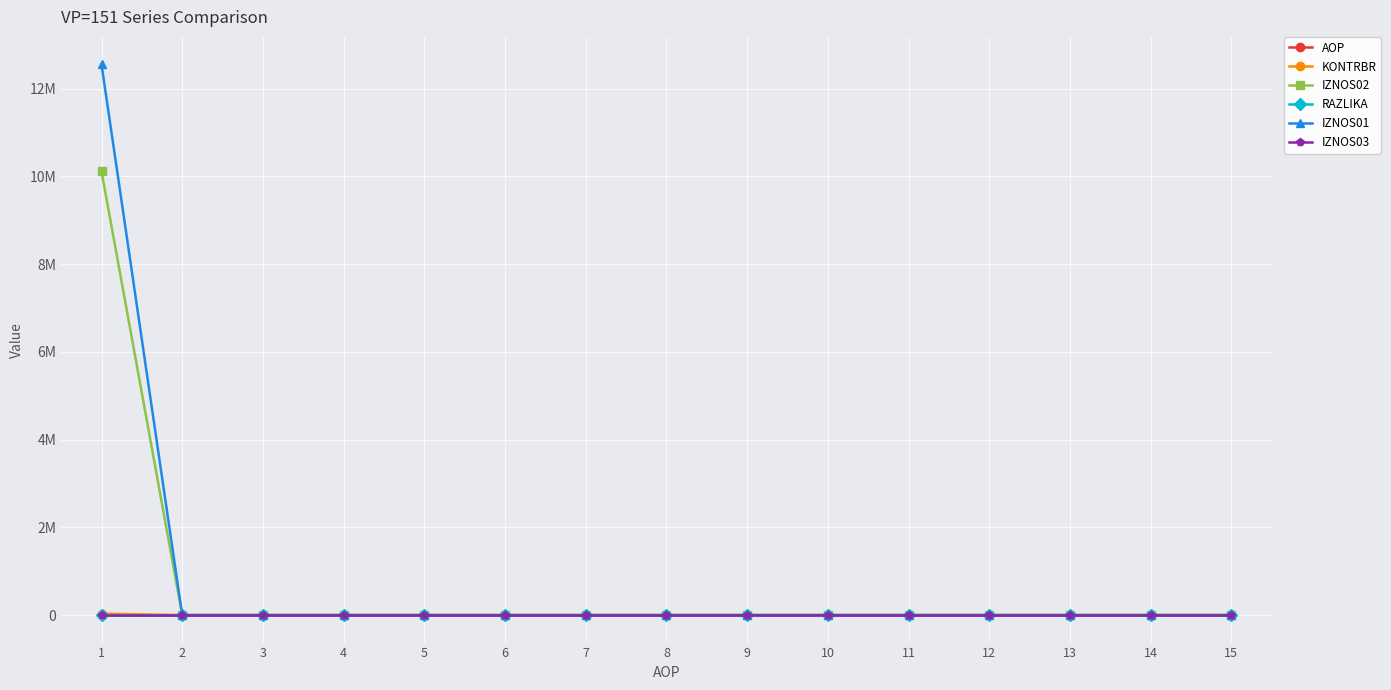

The AOP series shows 5.1 at 8. True or false?

False